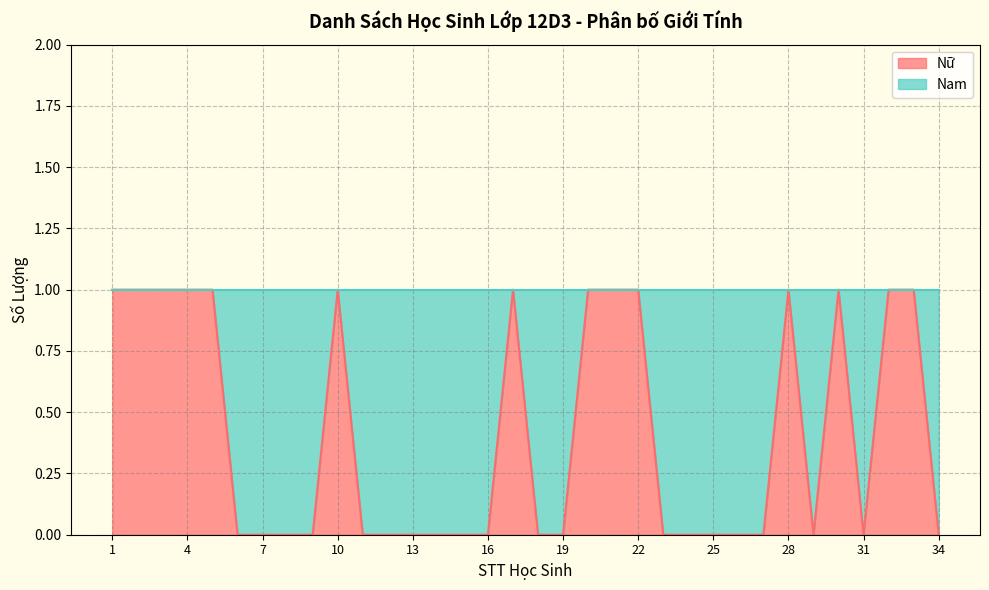

List the labels in order of value, smallest first.

6, 7, 8, 9, 11, 12, 13, 14, 15, 16, 18, 19, 23, 24, 25, 26, 27, 29, 31, 34, 1, 2, 3, 4, 5, 10, 17, 20, 21, 22, 28, 30, 32, 33